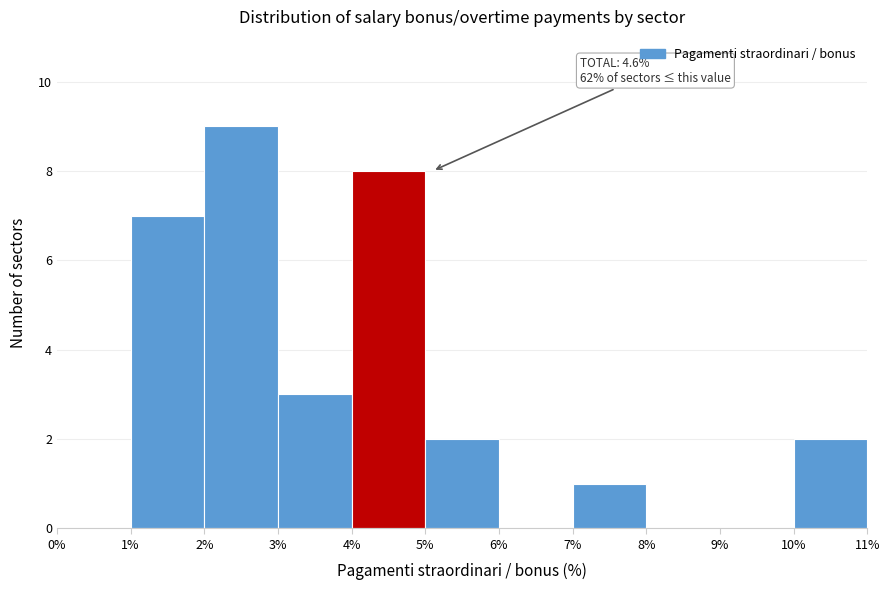

Which range on the x-axis has the tallest bar?

2% to 3%